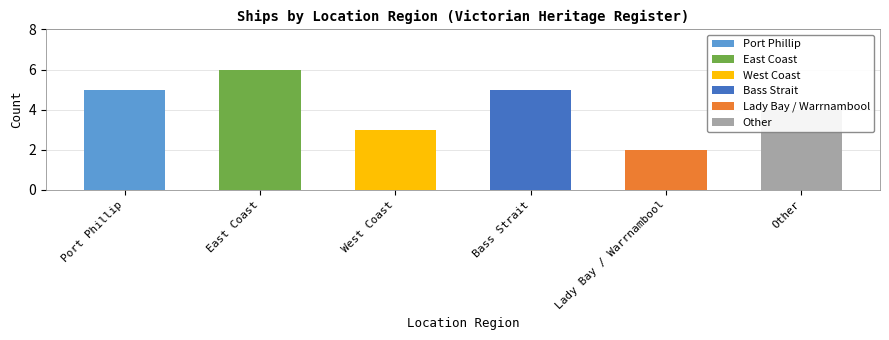

Reading right to left, extract all data points from this chart.

Other=4	Lady Bay / Warrnambool=2	Bass Strait=5	West Coast=3	East Coast=6	Port Phillip=5